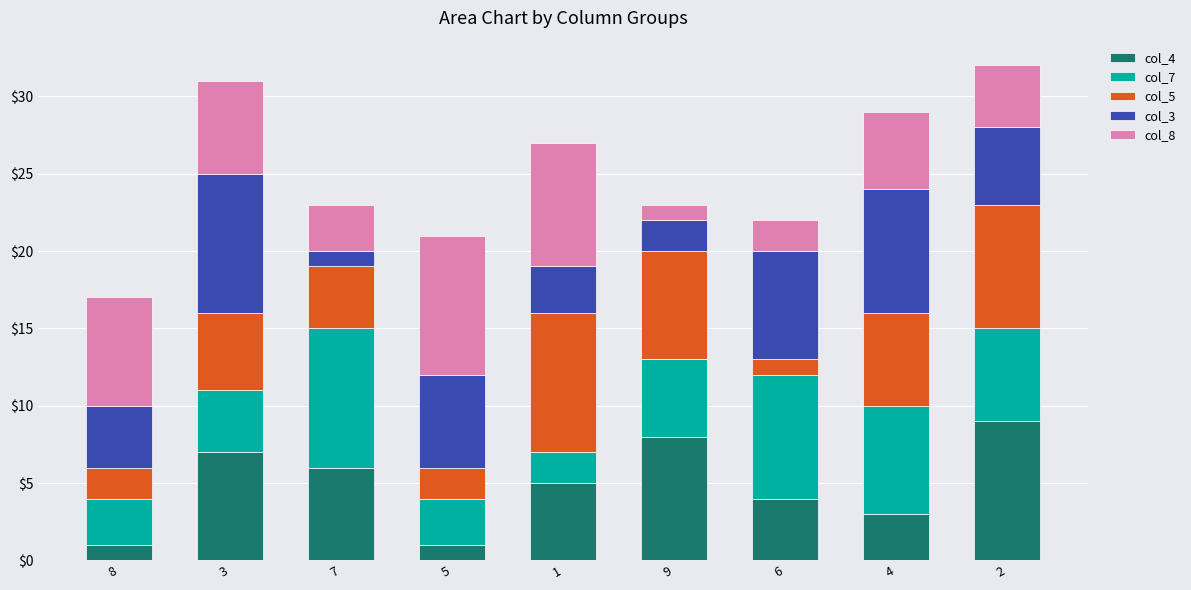

Does the chart contain any negative values?

No